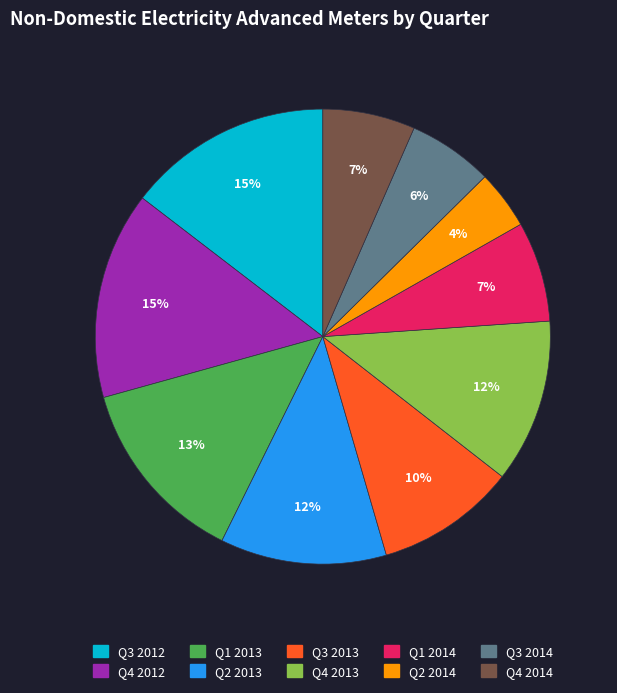

How many segments does this pie chart have?

10